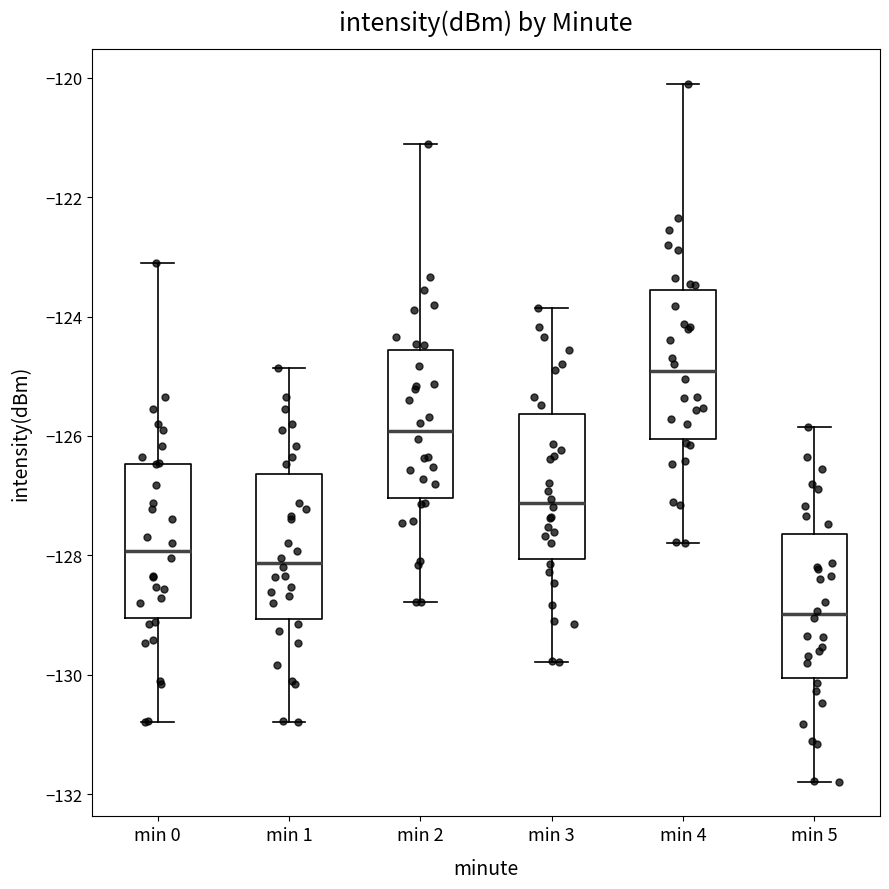

Reading left to right, read every box against the y-axis: the position of its median line, the range the box covers, and the ends of its whiskers. The values are not printed on the chart, so give them approximately, as read against the axis.

min 0: median -128.0, box -129.0 to -126.4, whiskers -130.8 to -123.2
min 1: median -128.2, box -129.0 to -126.6, whiskers -130.8 to -124.8
min 2: median -126.0, box -127.0 to -124.6, whiskers -128.8 to -121.2
min 3: median -127.2, box -128.0 to -125.6, whiskers -129.8 to -123.8
min 4: median -125.0, box -126.0 to -123.6, whiskers -127.8 to -120.2
min 5: median -129.0, box -130.0 to -127.6, whiskers -131.8 to -125.8